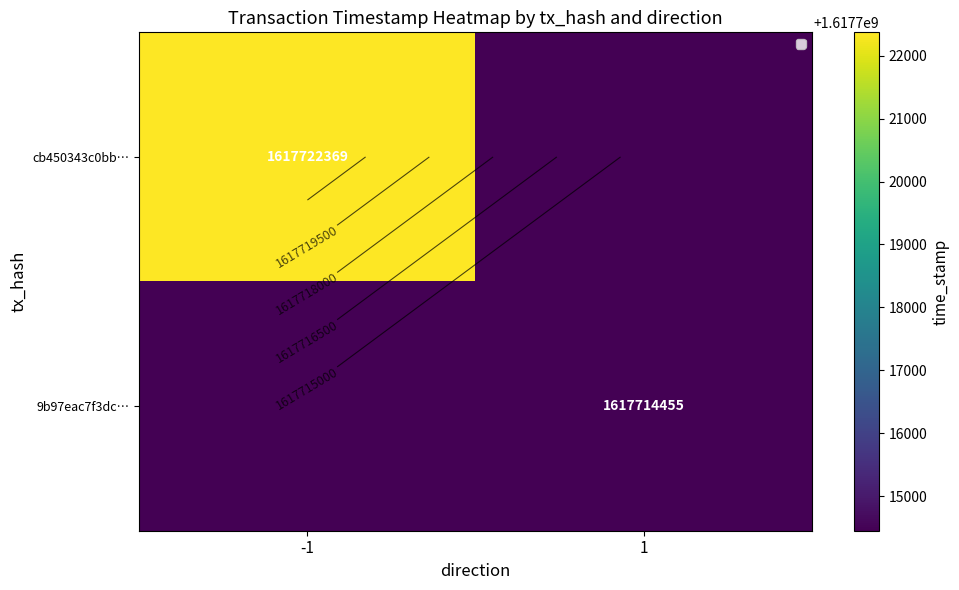

Rank the series by their average value, from highest to lowest.

cb450343c0bb…, 9b97eac7f3dc…